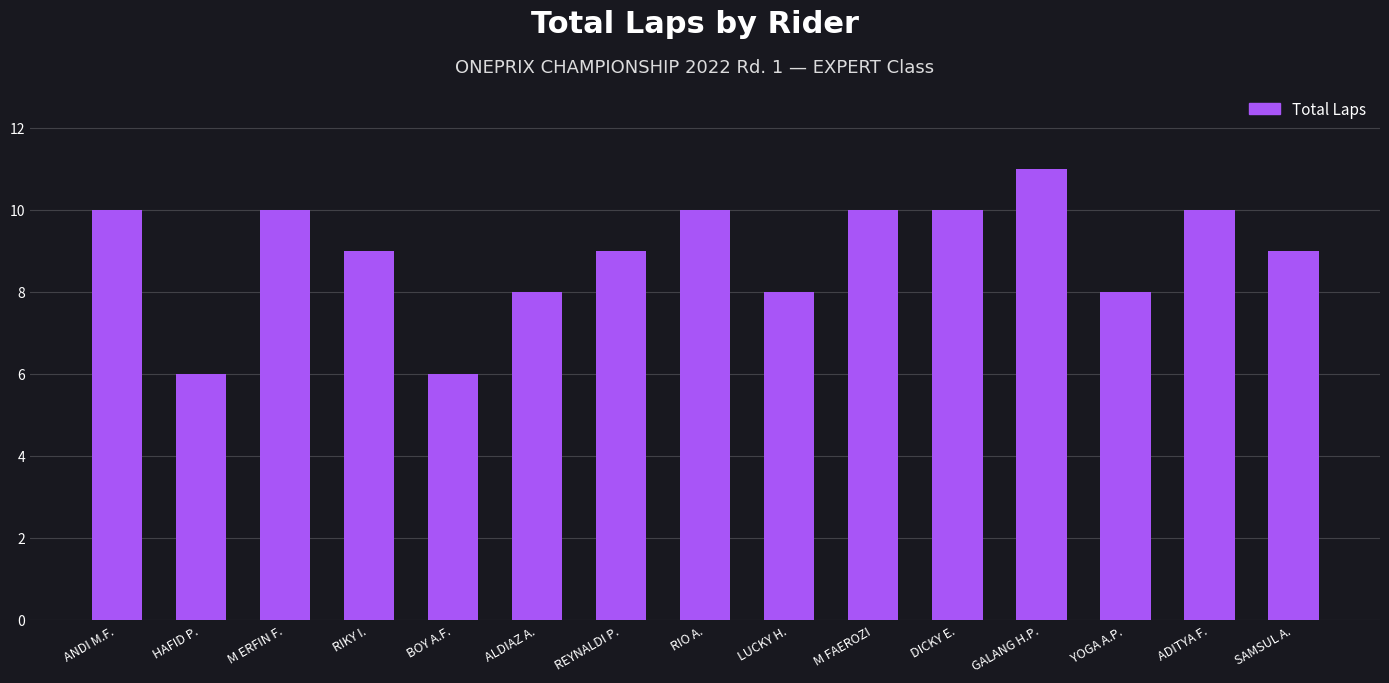

How many series are shown in this chart?

1